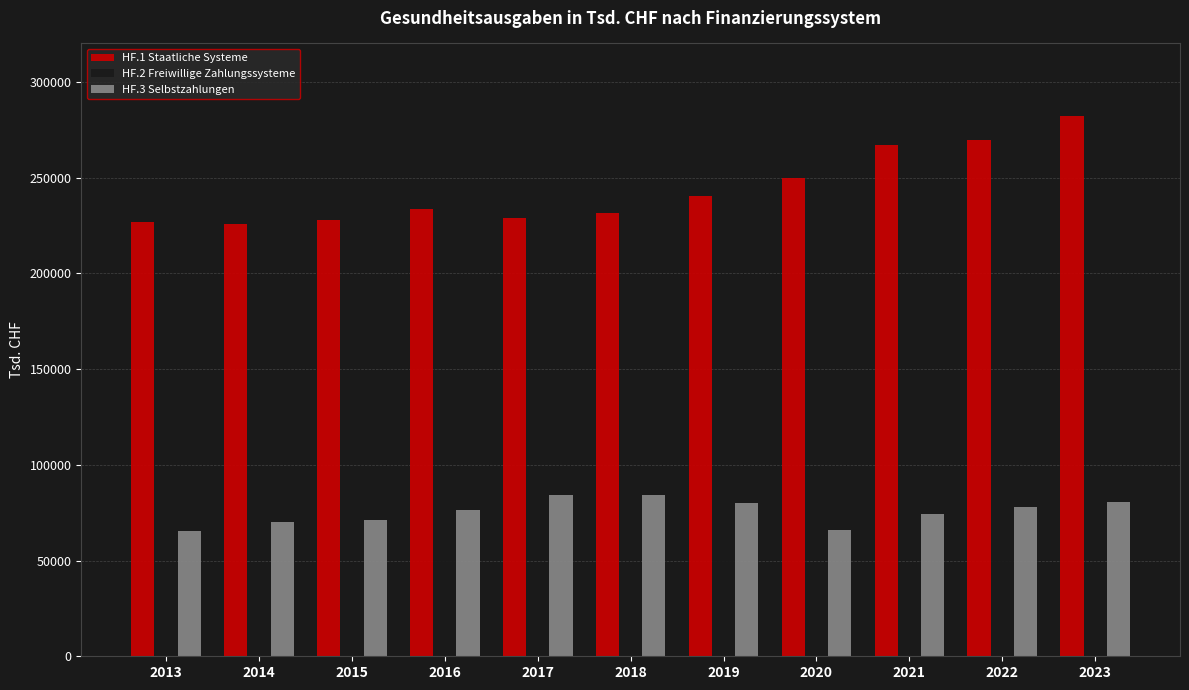

Is the value of HF.2 Freiwillige Zahlungssysteme at 2017 greater than the value of HF.3 Selbstzahlungen at 2023?

No